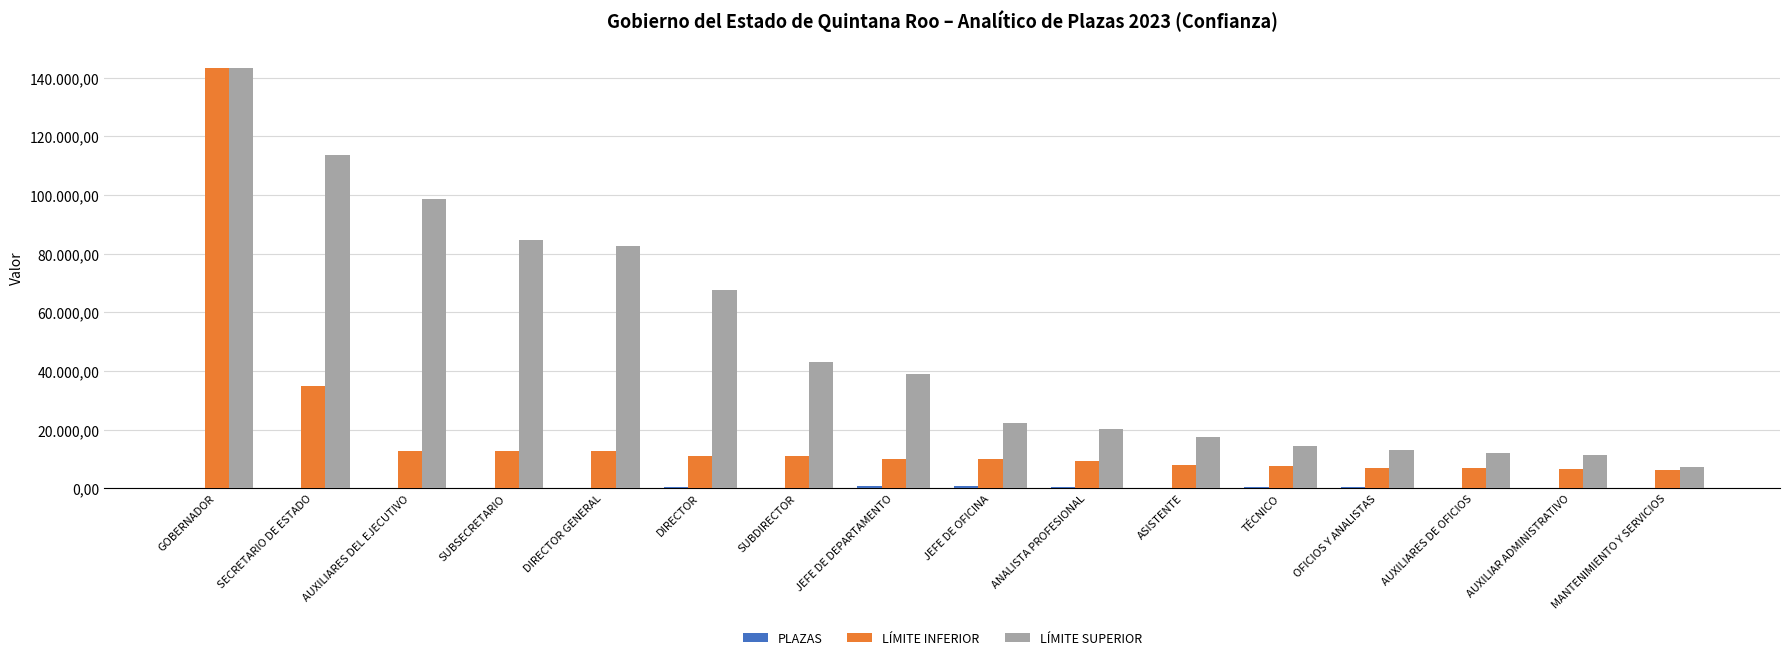

What is the label of the 5th bar from the right?

TÉCNICO